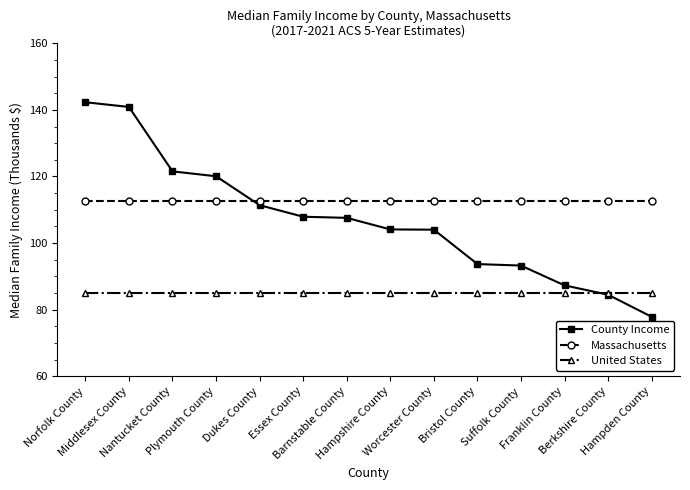

Which series has the largest total across all categories?

Massachusetts